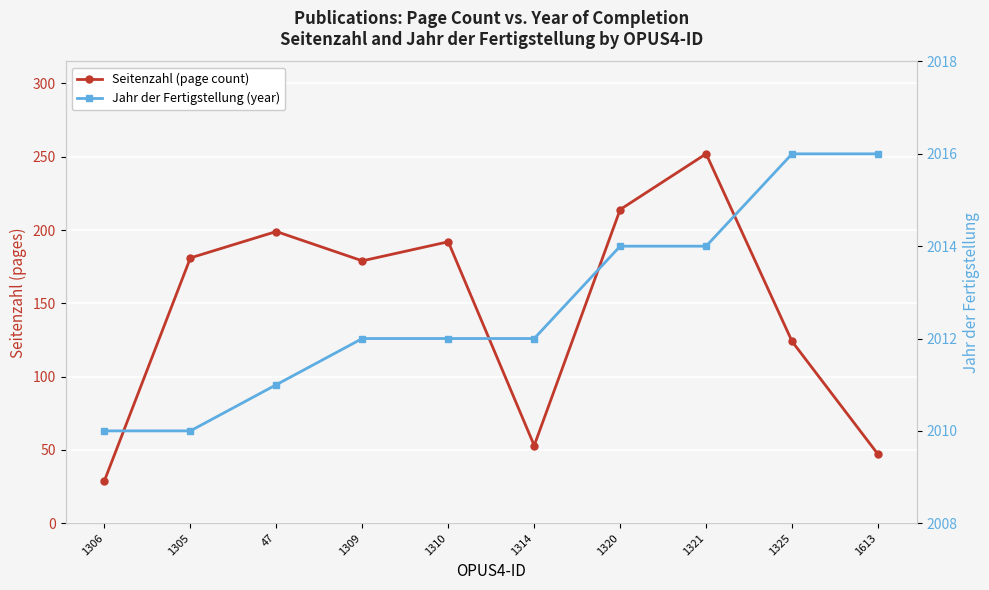

True or false: Jahr der Fertigstellung (year) and Seitenzahl (page count) cross at least once.

False